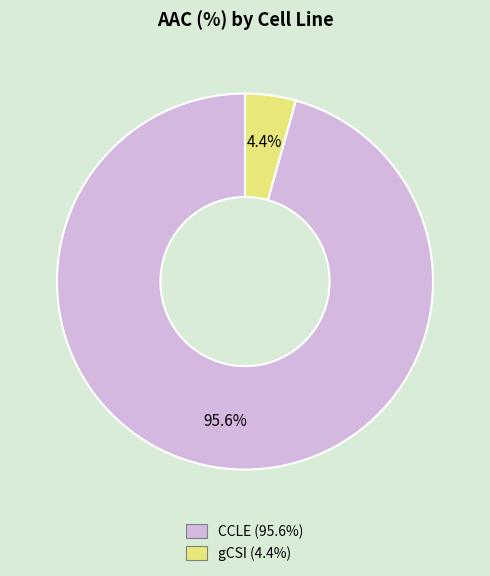

The CCLE slice represents 83% of the pie. True or false?

False